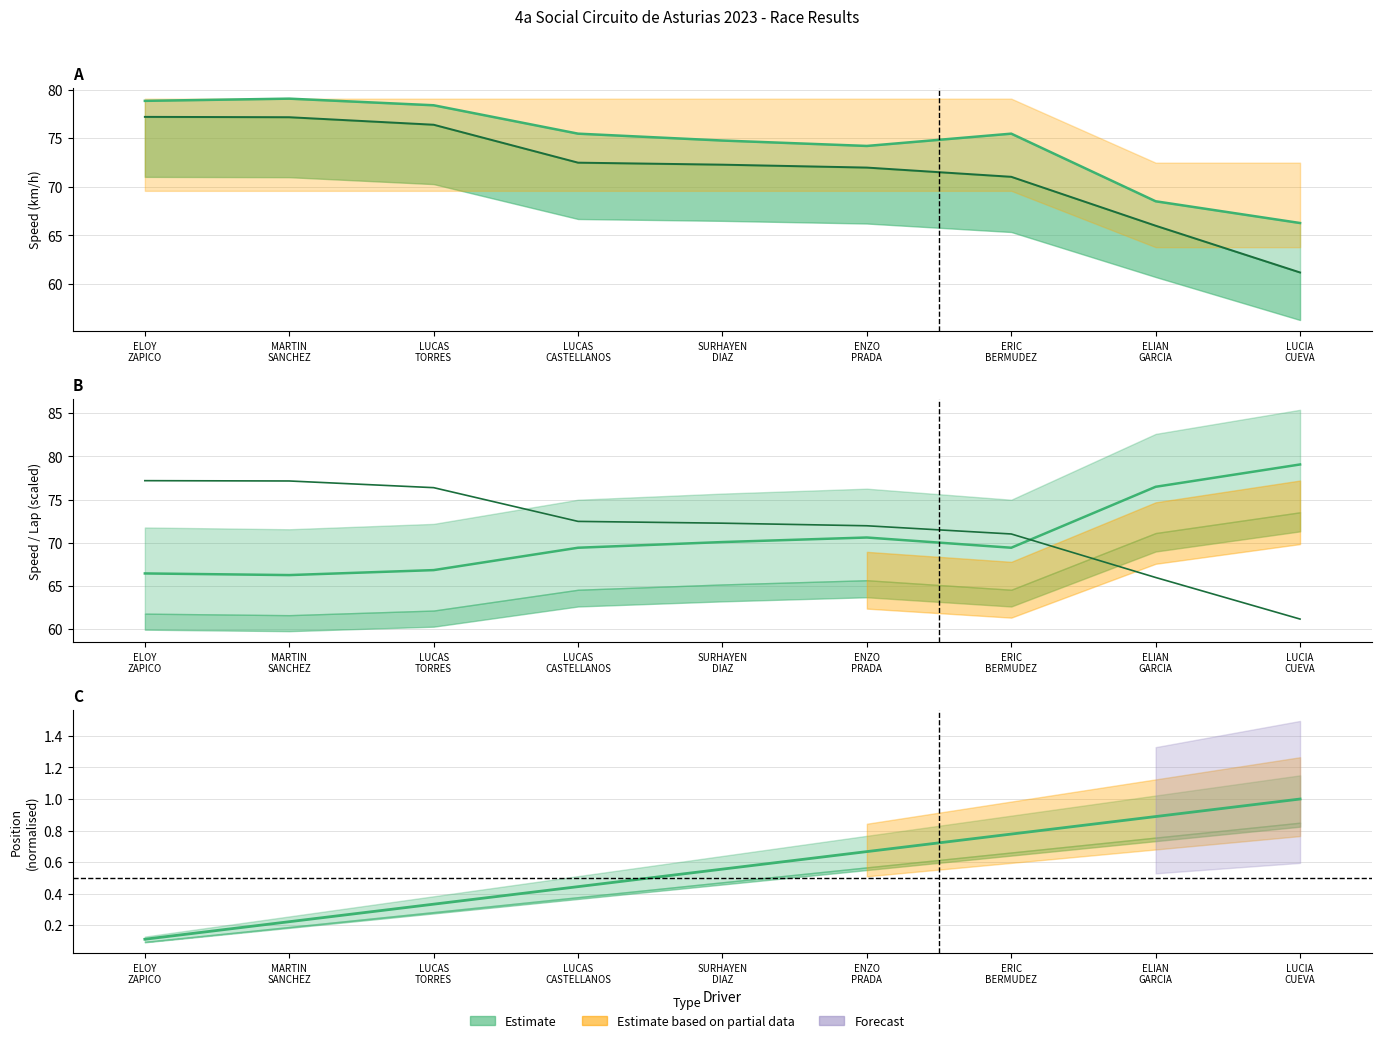

What is the difference between the Average Speed values at ELOY
ZAPICO and LUCIA
CUEVA?

16.0